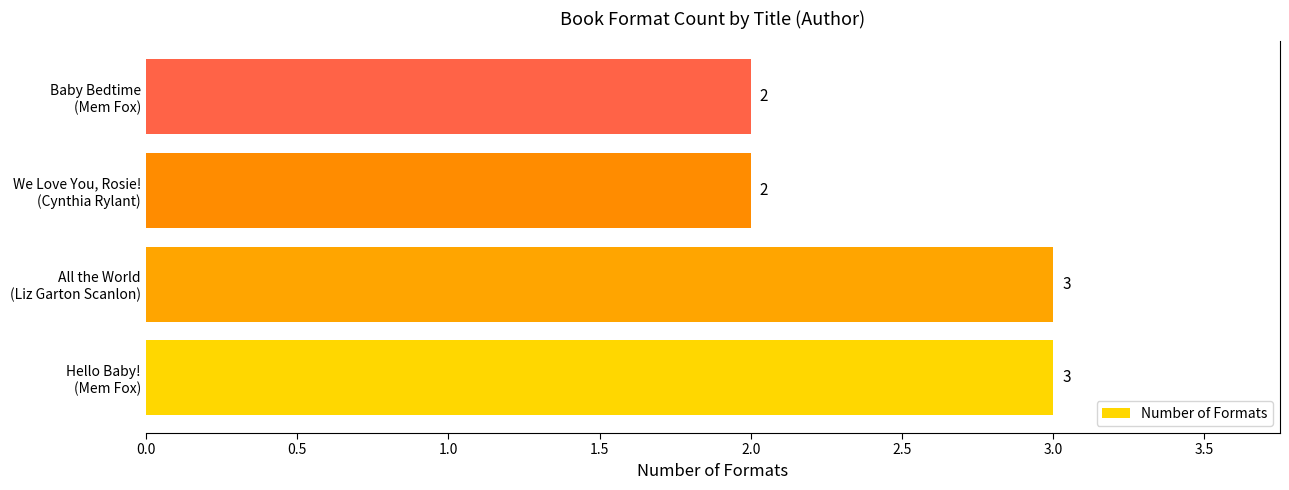

What is the sum of all values?

10